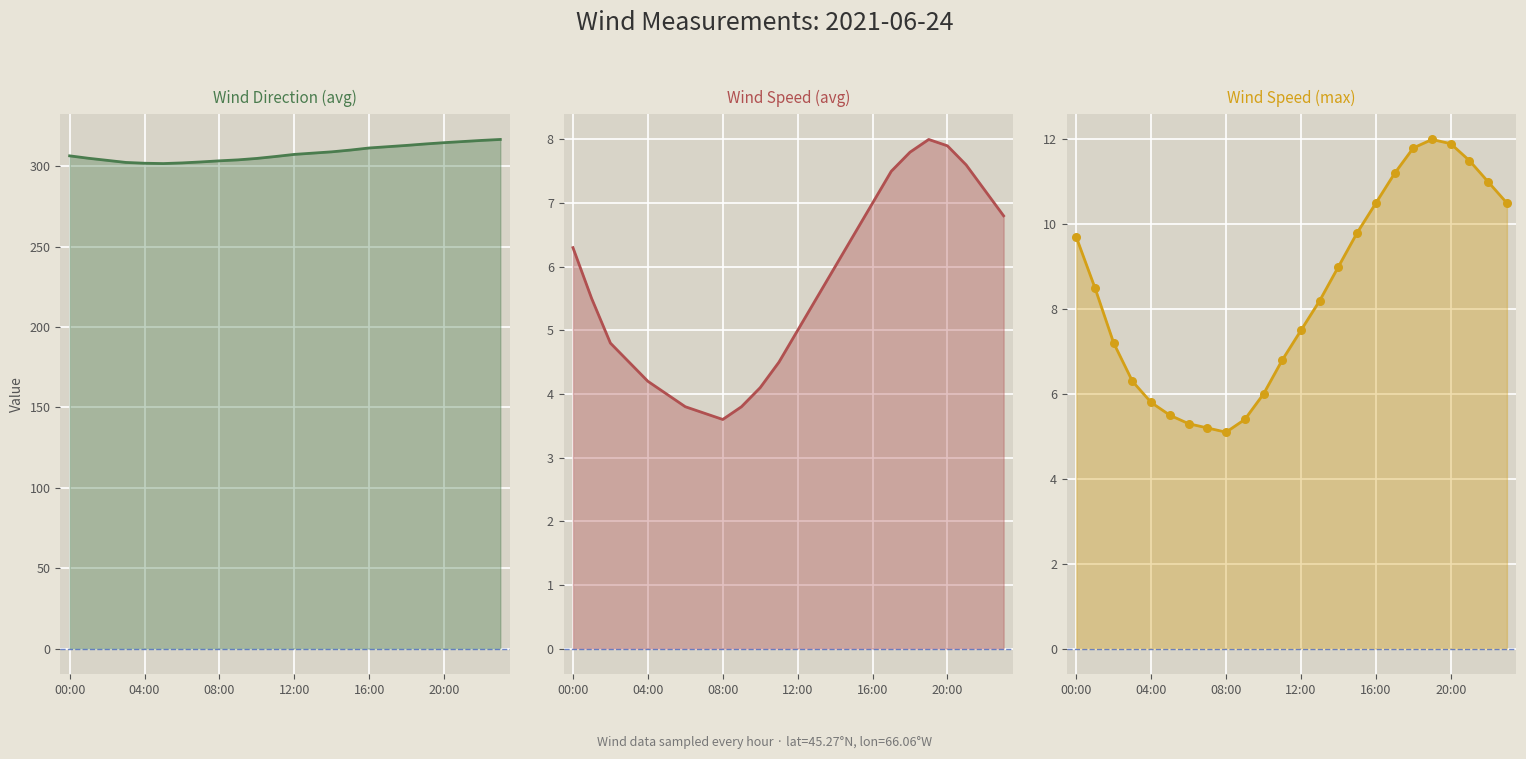

At which category is the sum across all series the highest?

20:00